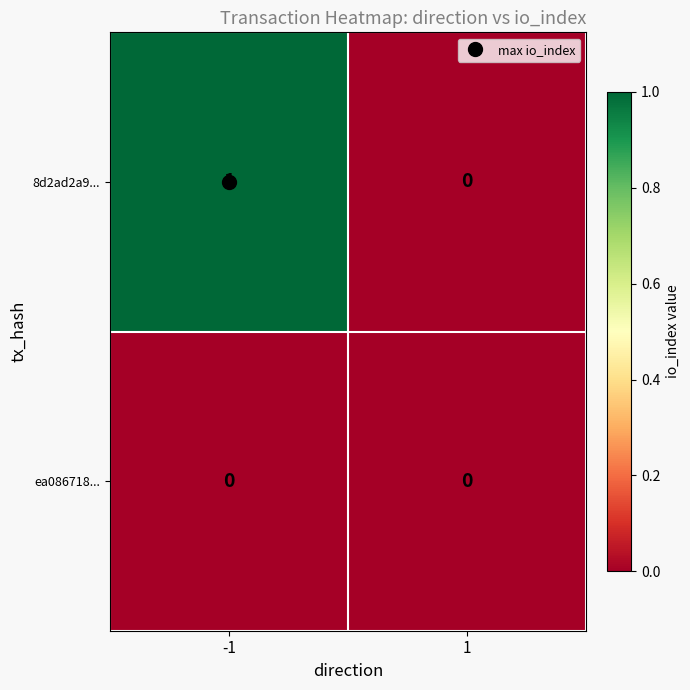

Which series has the largest range (max minus min)?

8d2ad2a9...